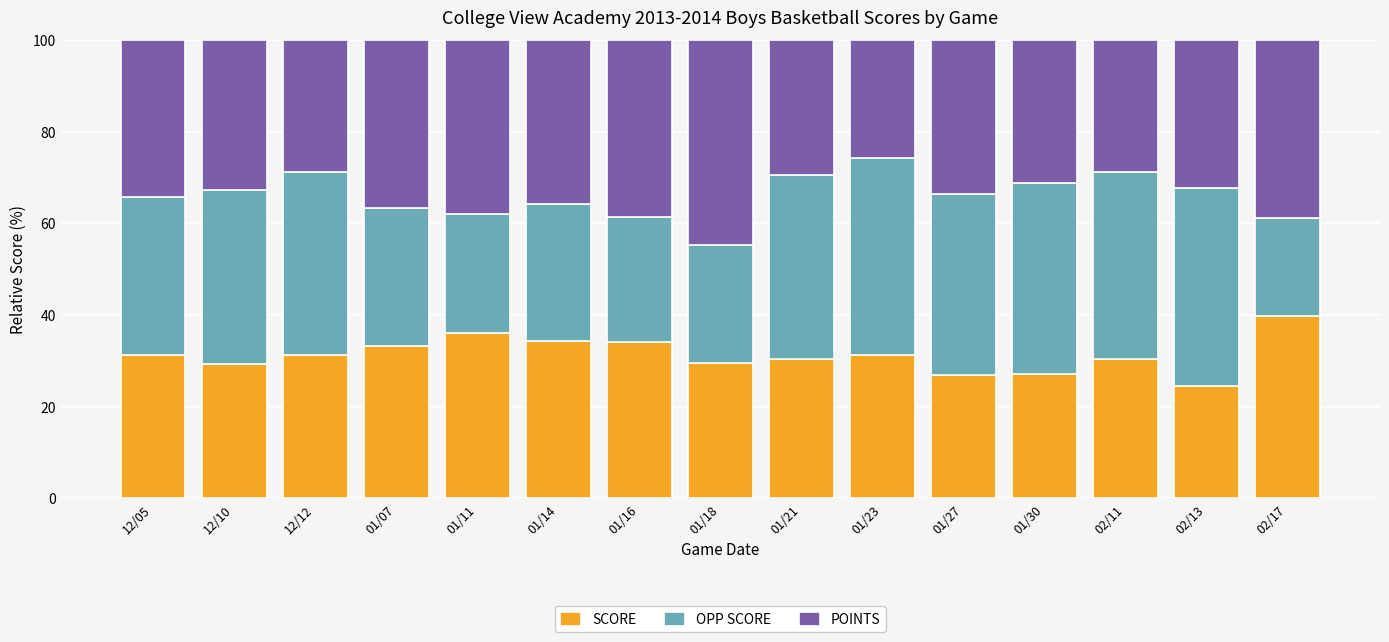

Are the bars grouped side by side (vs. stacked)?

No